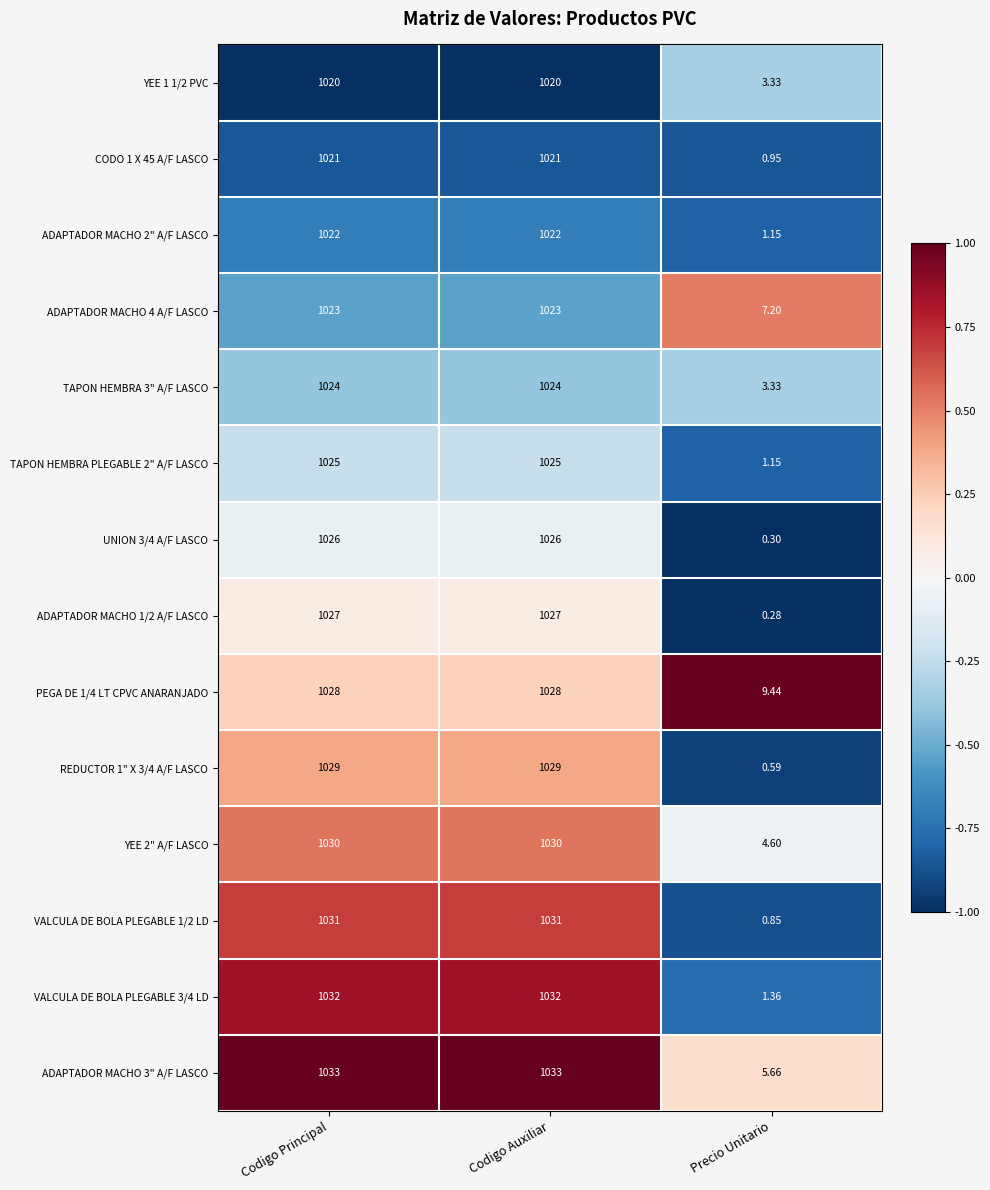

Is the value of PEGA DE 1/4 LT CPVC ANARANJADO at Codigo Auxiliar greater than the value of REDUCTOR 1" X 3/4 A/F LASCO at Codigo Auxiliar?

No